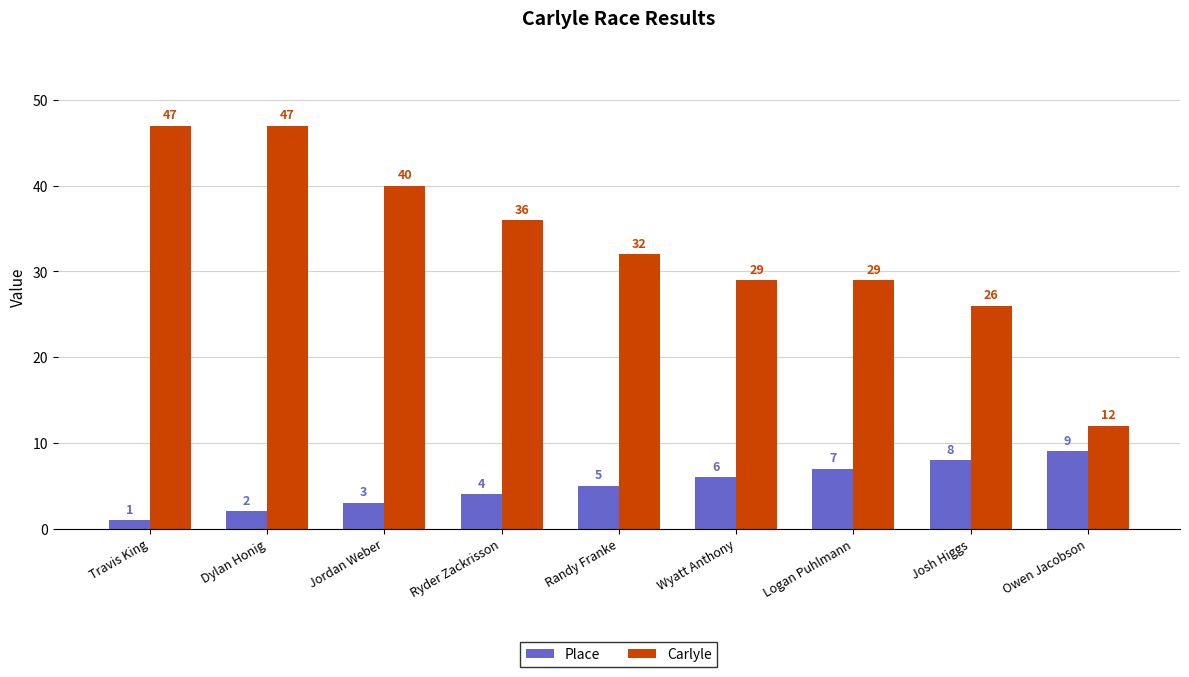

Which series has the largest range (max minus min)?

Carlyle